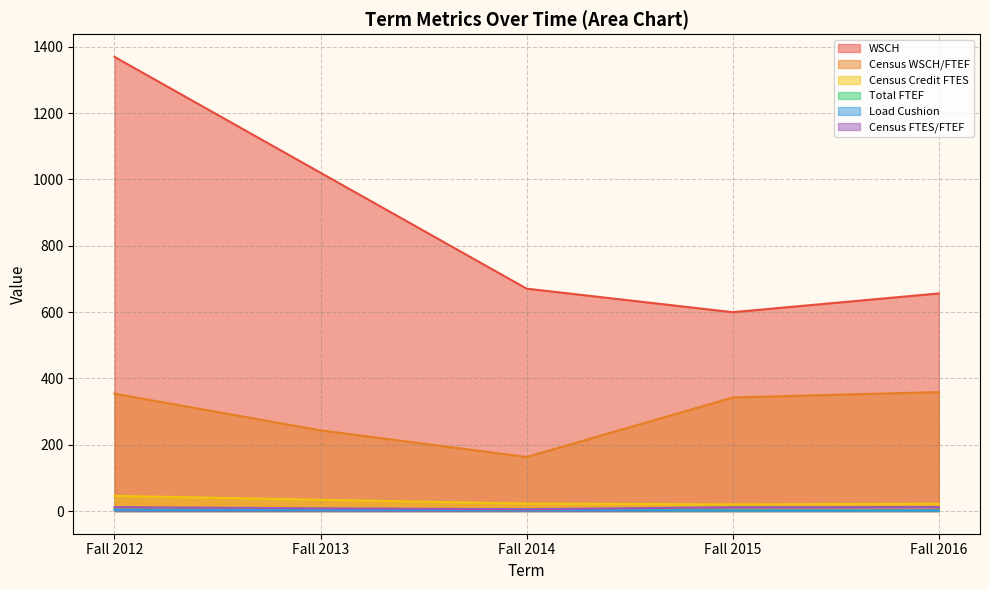

How many values in the Census Credit FTES series exceed 22?

3